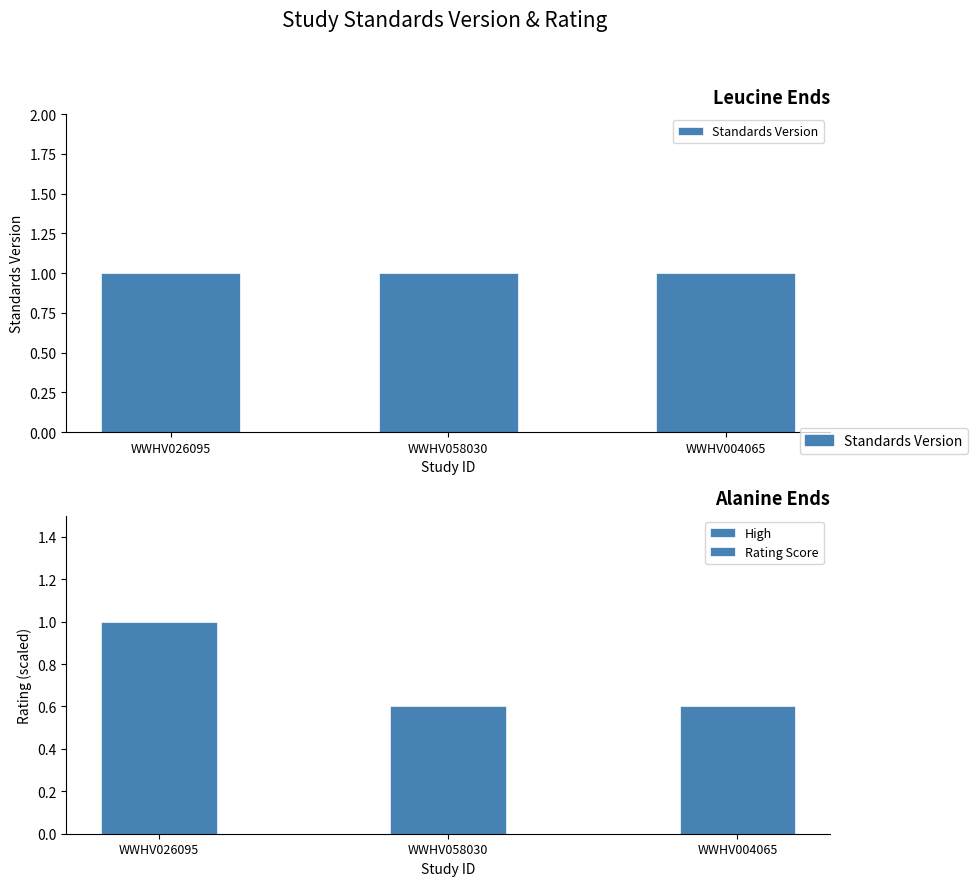

List the series in order of their peak value, highest first.

Standards Version, Rating Score